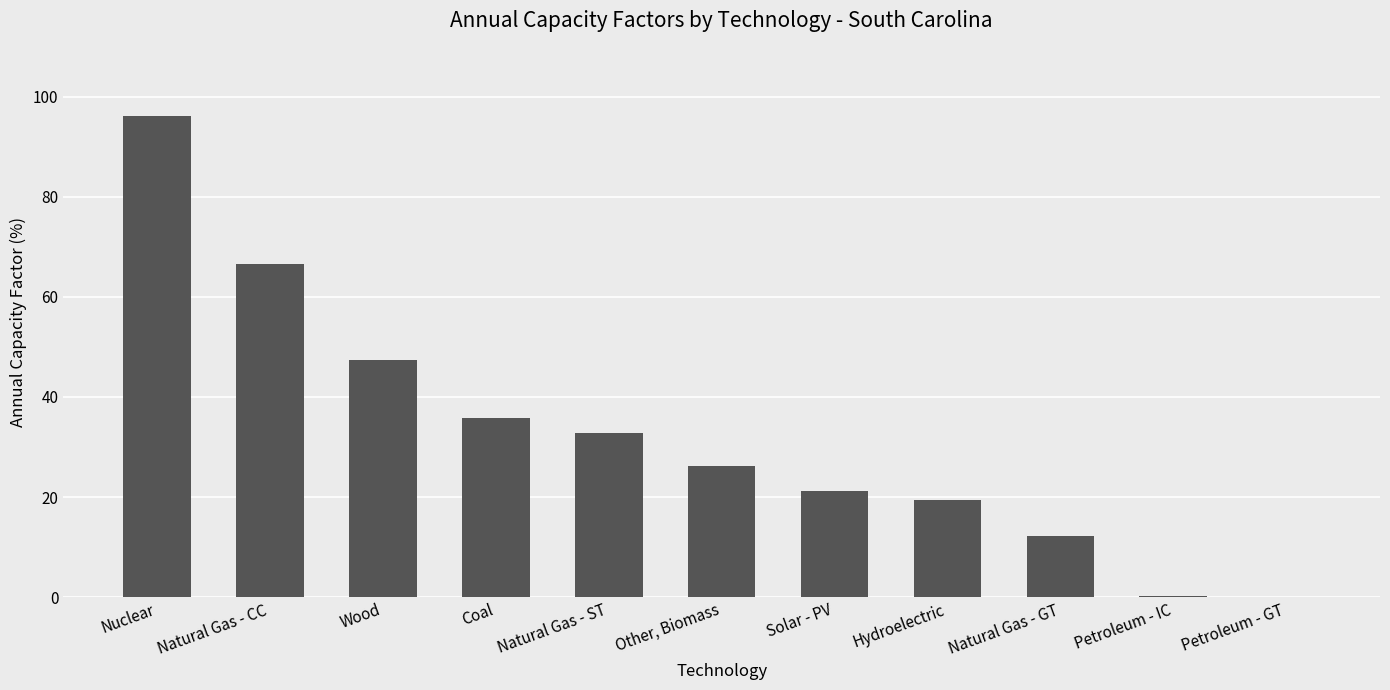

What is the change in value from Nuclear to Coal?

-60.5